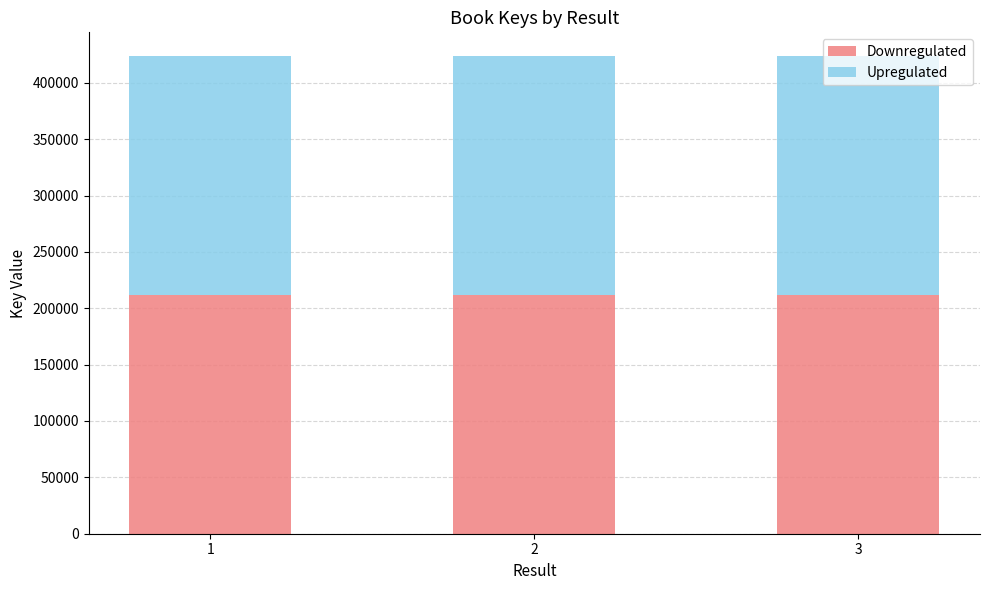

What is the difference between the Downregulated values at 2 and 1?

0.3